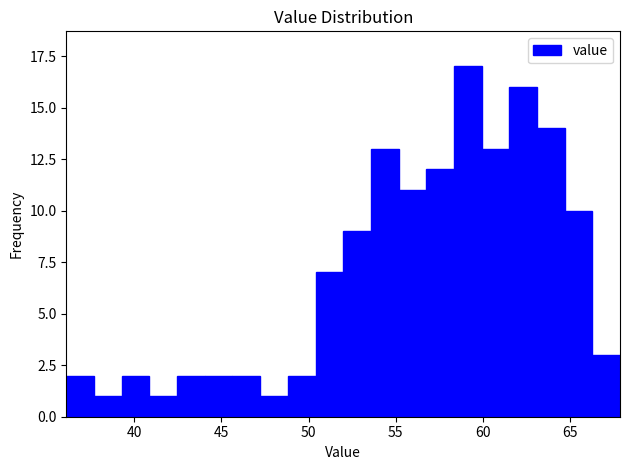

Around what value on the x-axis is the tallest bar? Give the approximate position of its centre, as read against the axis.

59.0